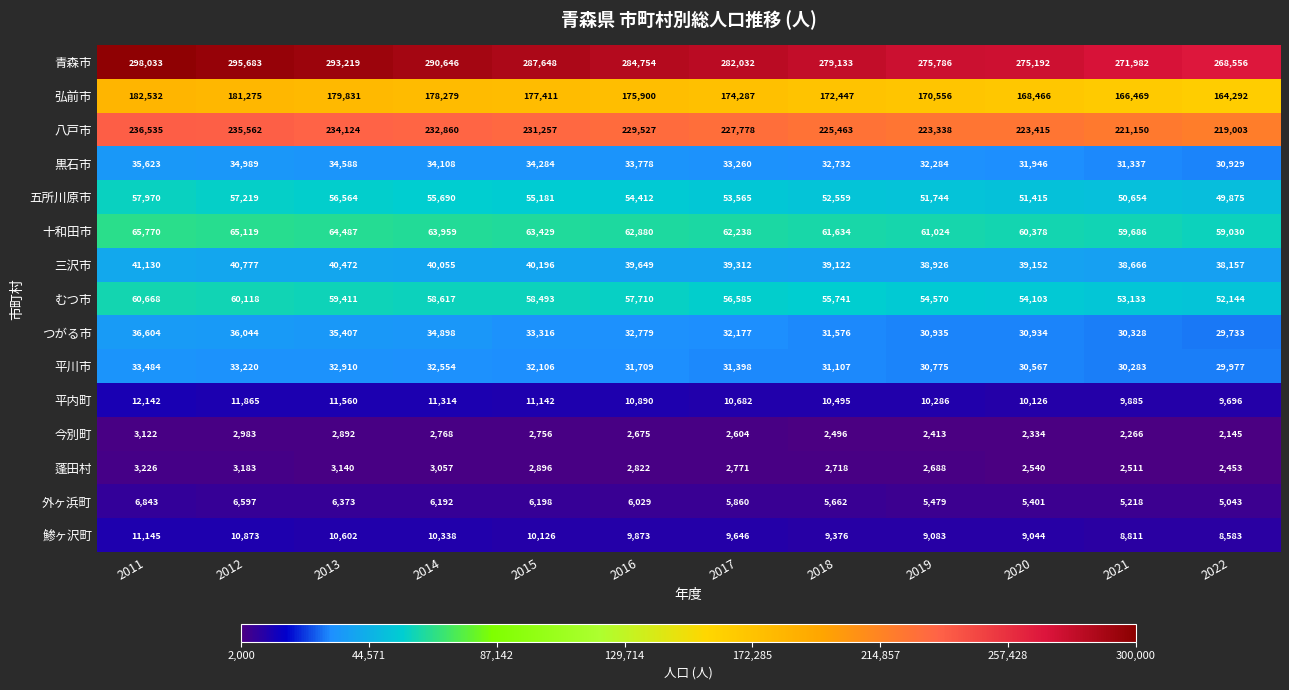

True or false: 平内町 has a value of 11142 at 2015.

True